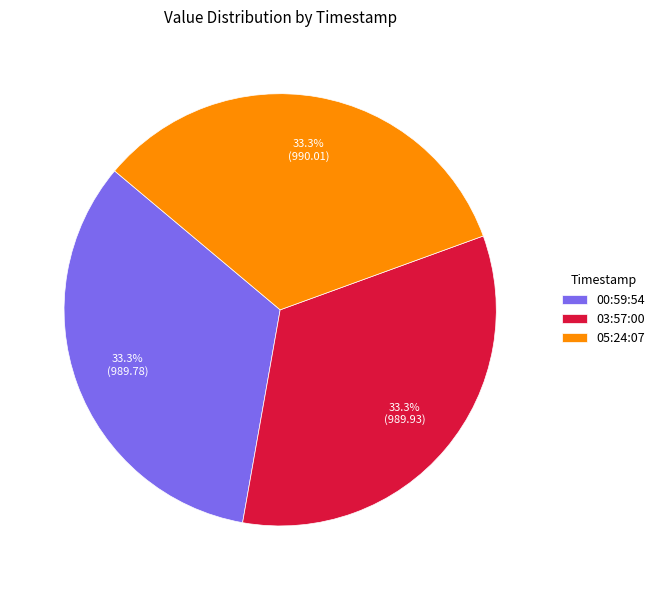

Is there any slice that represents more than half of the pie?

No